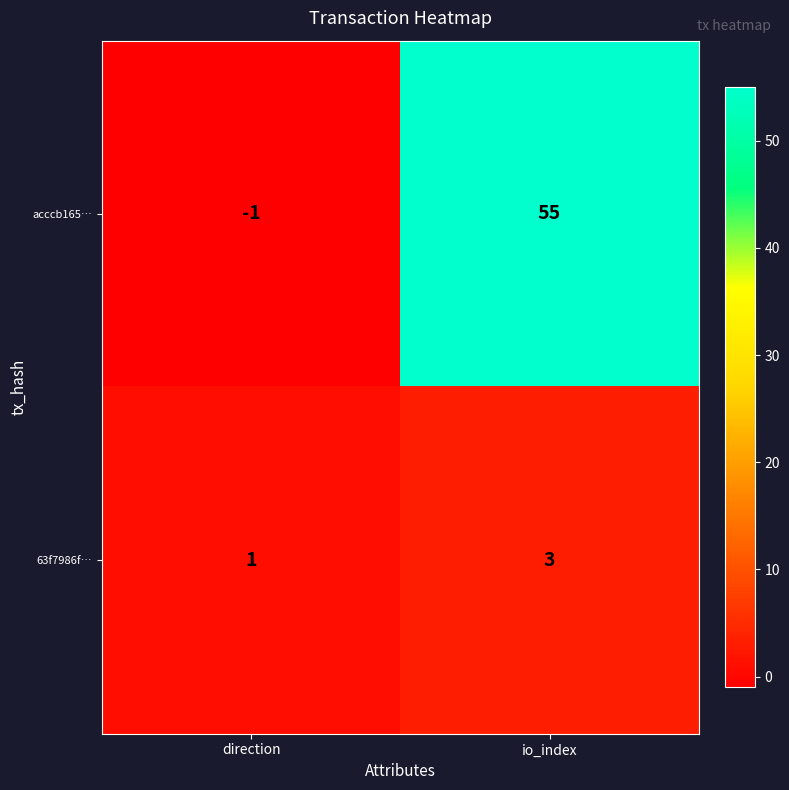

Rank the series by their average value, from lowest to highest.

63f7986f…, acccb165…